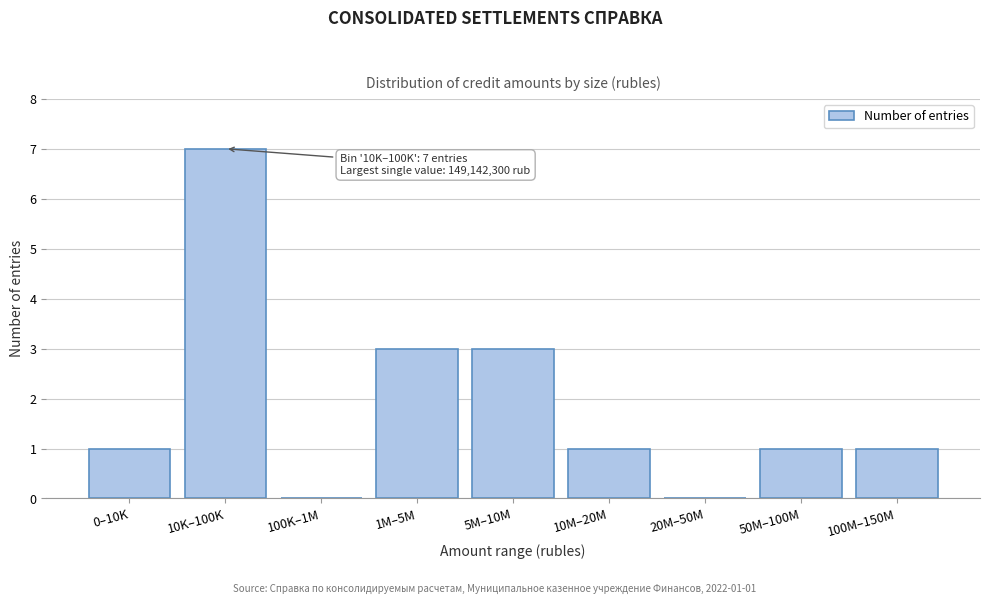

Reading left to right, what are all the values shown in this chart?

0–10K=1	10K–100K=7	100K–1M=0	1M–5M=3	5M–10M=3	10M–20M=1	20M–50M=0	50M–100M=1	100M–150M=1